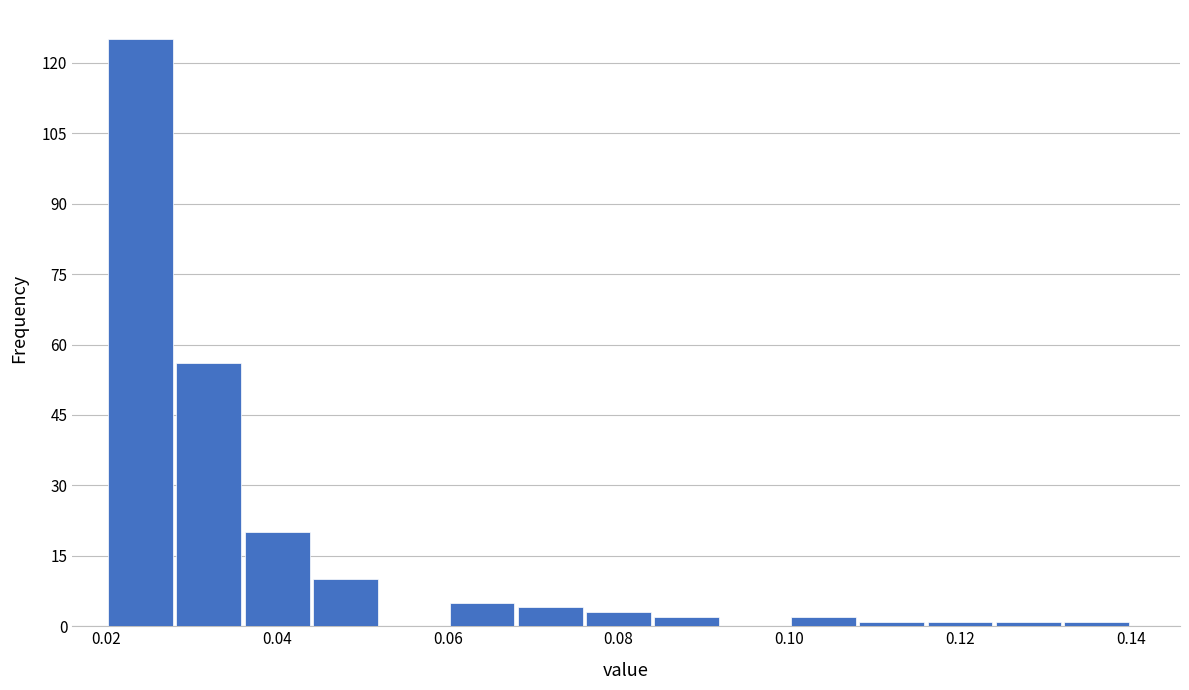

Reading left to right, list every bar in this chart as the range it spans on the x-axis followed by its height. The values are not printed on the chart, so give them approximately, as read against the axis.

0.020 to 0.028: 126
0.028 to 0.036: 56
0.036 to 0.044: 20
0.044 to 0.052: 10
0.052 to 0.060: 0
0.060 to 0.068: 6
0.068 to 0.076: 4
0.076 to 0.084: 4
0.084 to 0.092: 2
0.092 to 0.100: 0
0.100 to 0.108: 2
0.108 to 0.116: under 2
0.116 to 0.124: under 2
0.124 to 0.132: under 2
0.132 to 0.140: under 2